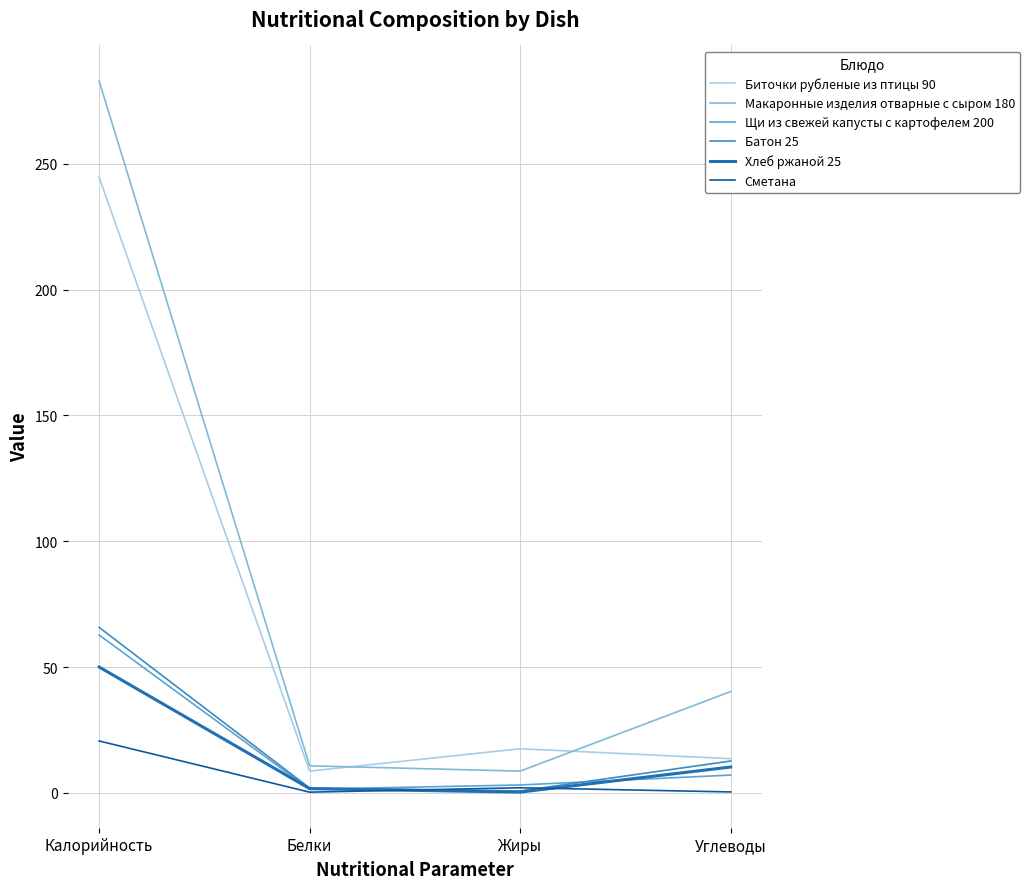

Which series ends up on top after the final intersection of Щи из свежей капусты с картофелем 200 and Батон 25?

Батон 25